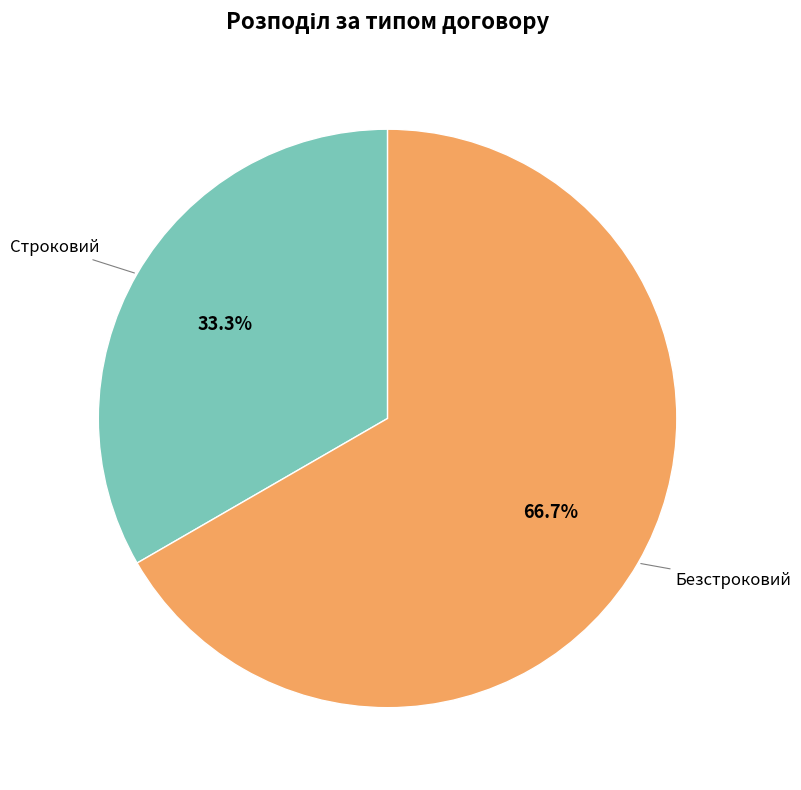

Does any single category account for the majority?

Yes